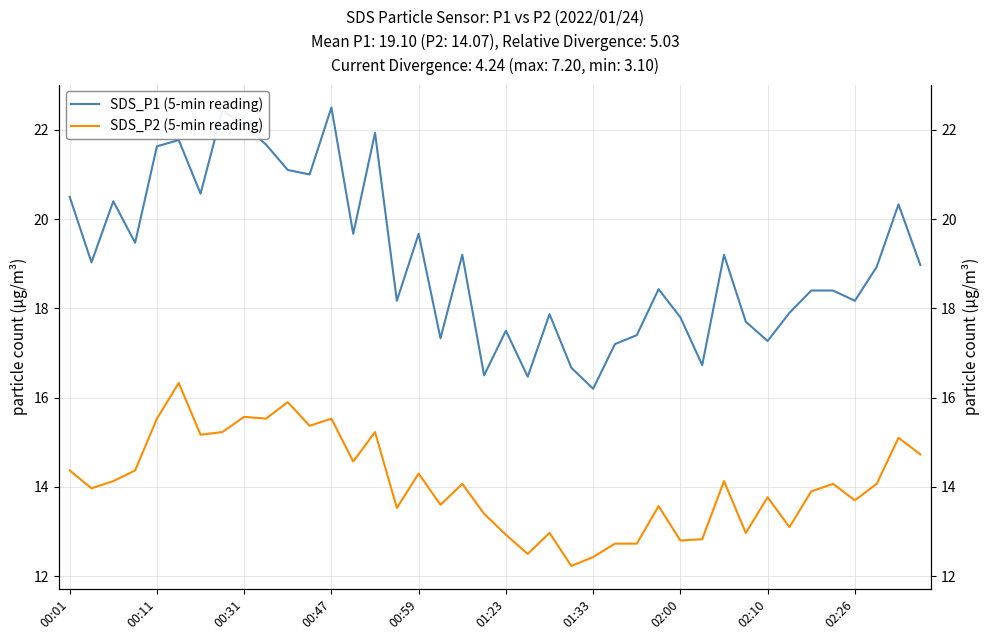

What is the difference between the maximum and minimum values in the SDS_P2 (5-min reading) series?

4.1